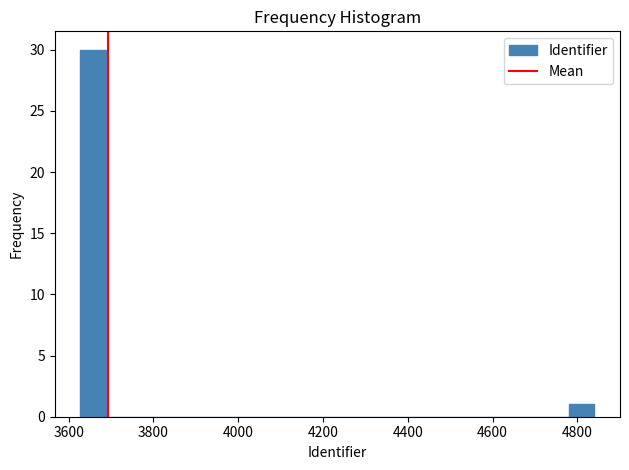

Around what value on the x-axis is the tallest bar? Give the approximate position of its centre, as read against the axis.

3660